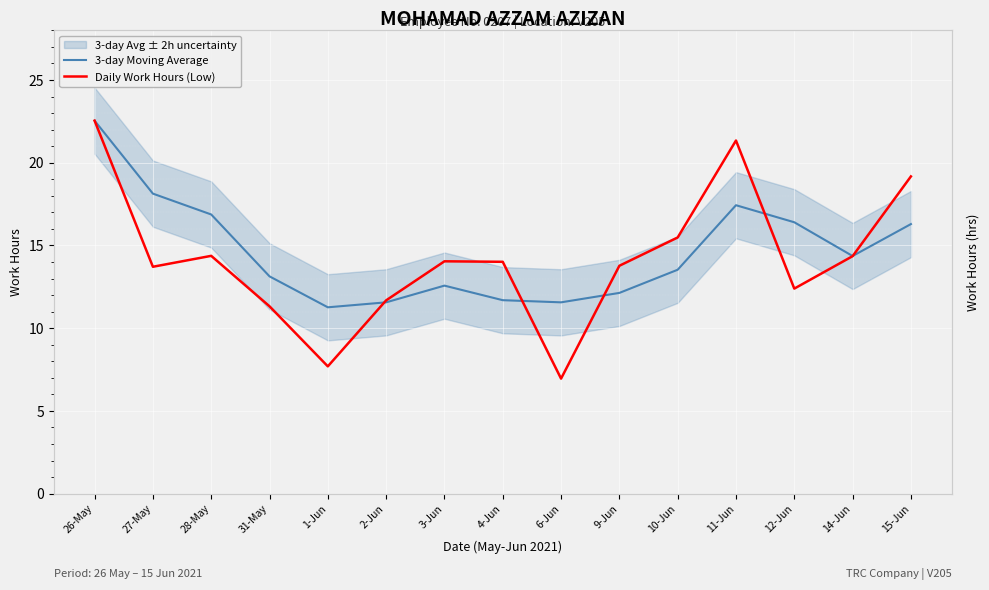

How many times do 3-day Moving Average and Daily Work Hours (Low) cross each other?

5